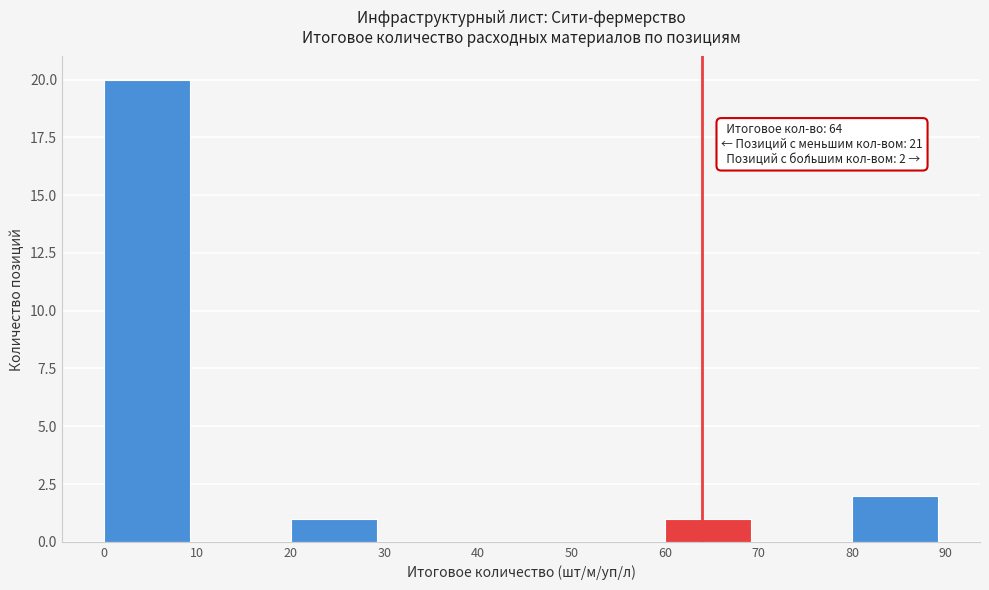

Over which range of the x-axis is the bar tallest?

0 to 10